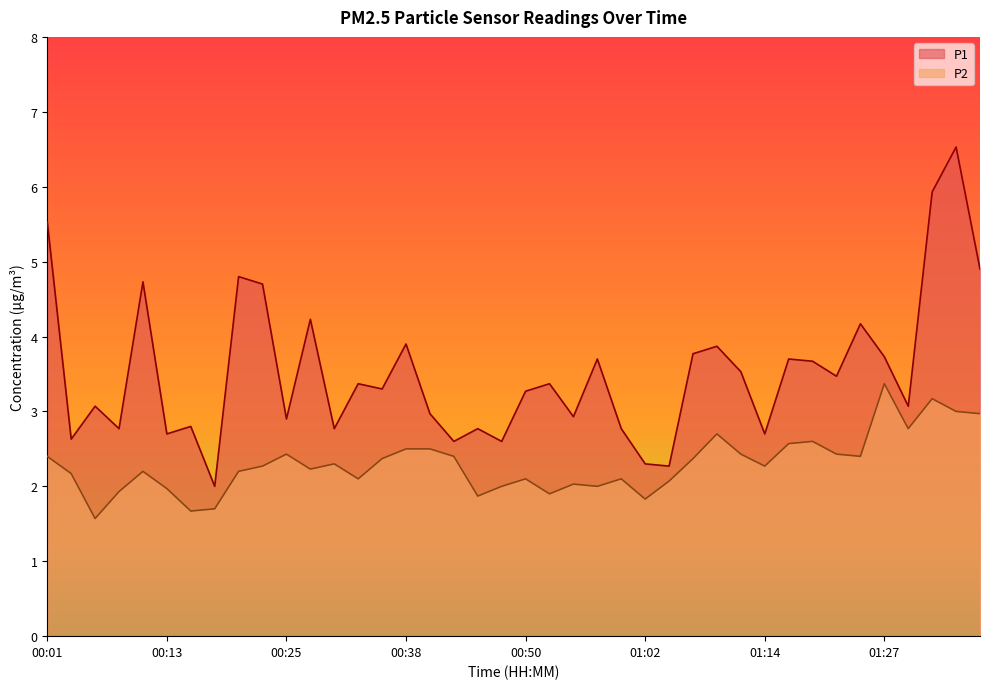

How many lines are shown in the chart?

2